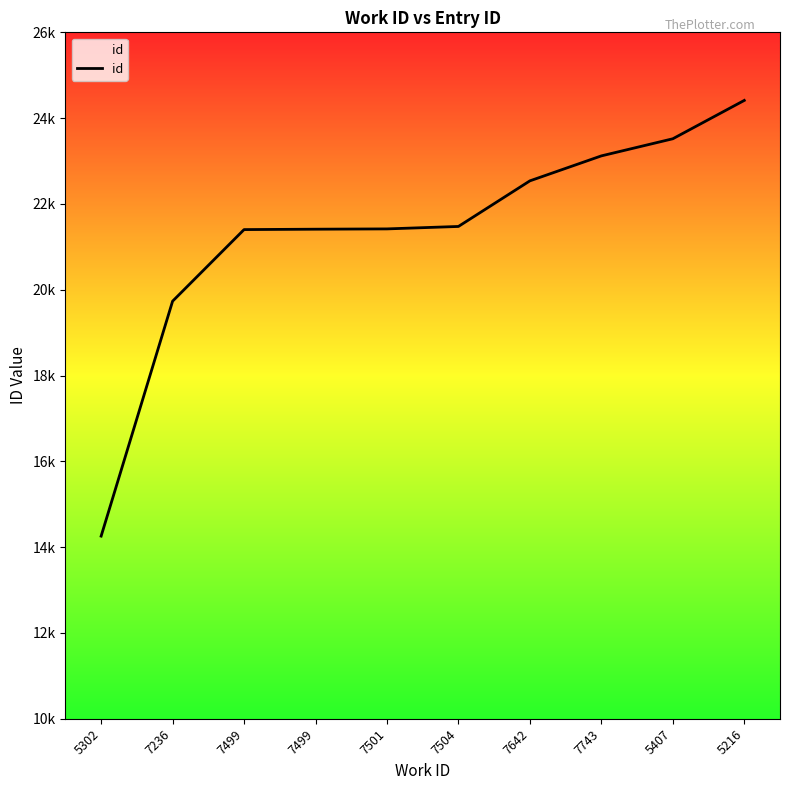

Rank the categories by value from highest to lowest.

5216, 5407, 7743, 7642, 7504, 7501, 7499, 7499, 7236, 5302